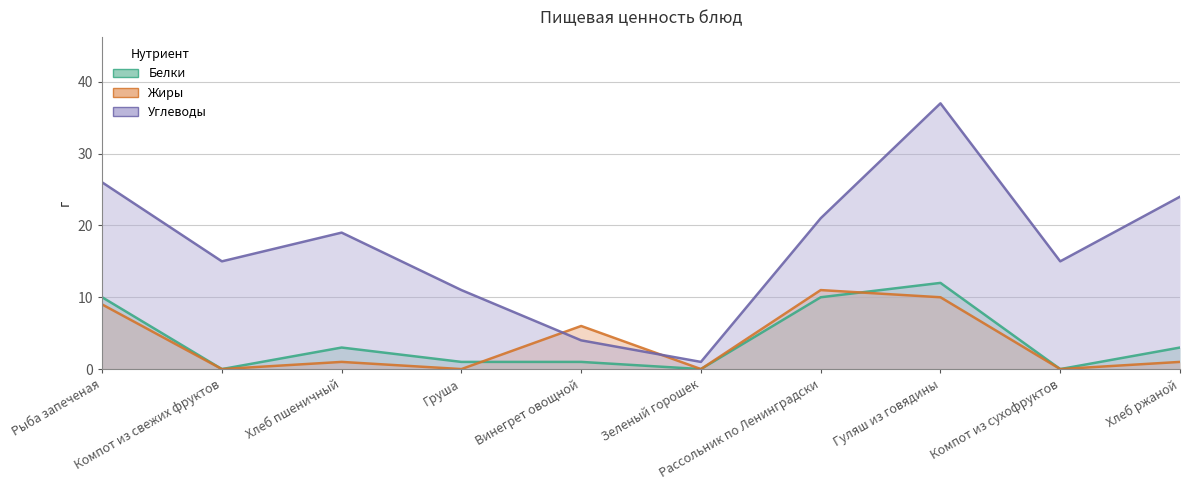

The Жиры series shows 9 at Рыба запеченая. True or false?

True